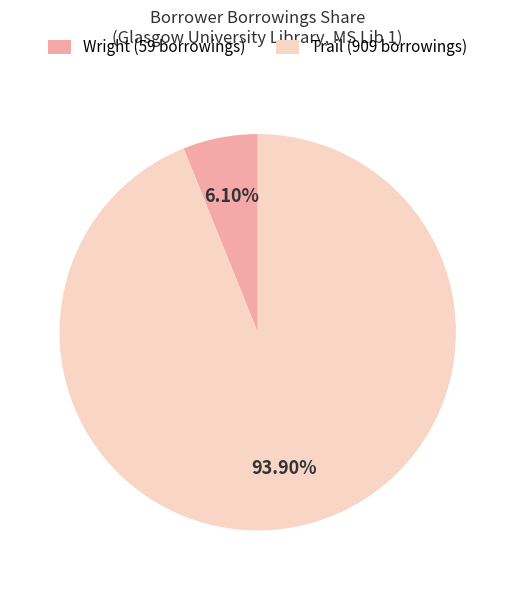

Approximately how many times larger is the value at Trail (909 borrowings) compared to Wright (59 borrowings)?

15.4